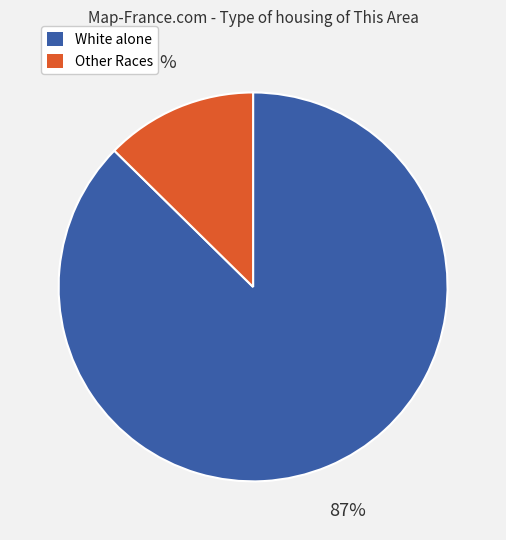

How many segments does this pie chart have?

2